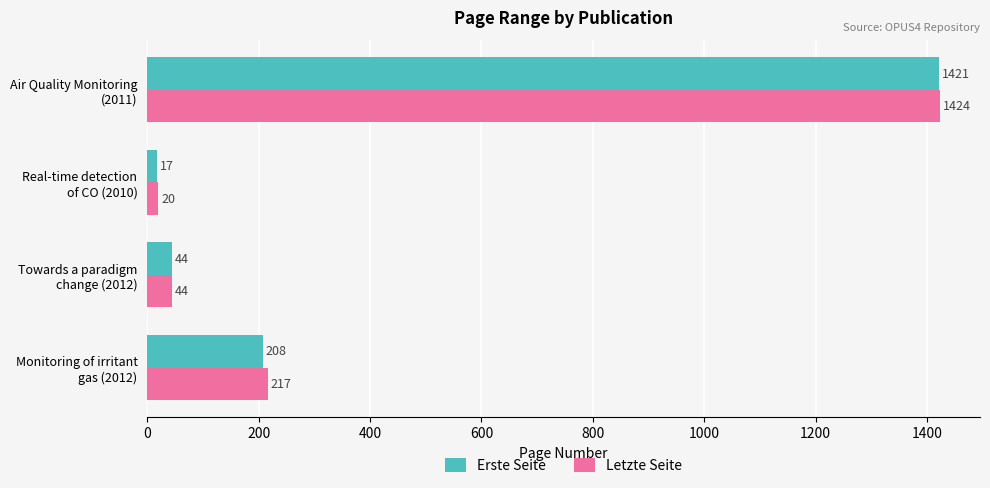

Rank the series by their average value, from highest to lowest.

Letzte Seite, Erste Seite